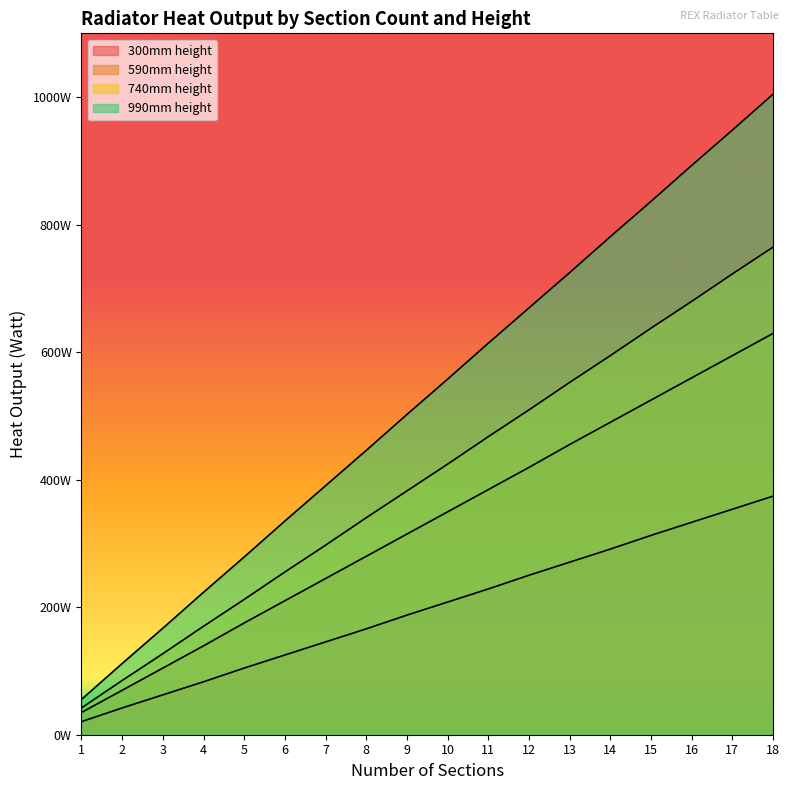

What are all the series names shown in the legend?

300mm height, 590mm height, 740mm height, 990mm height